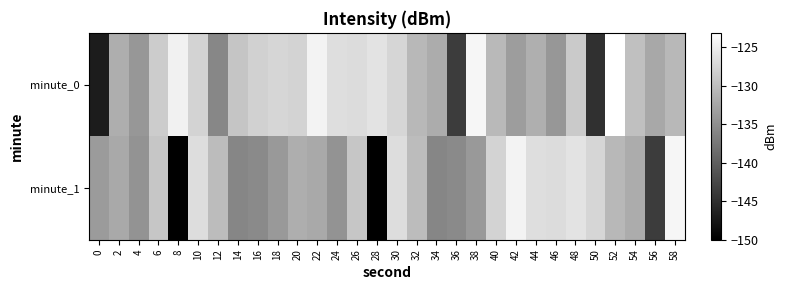

Which label corresponds to the largest value in the chart?

52